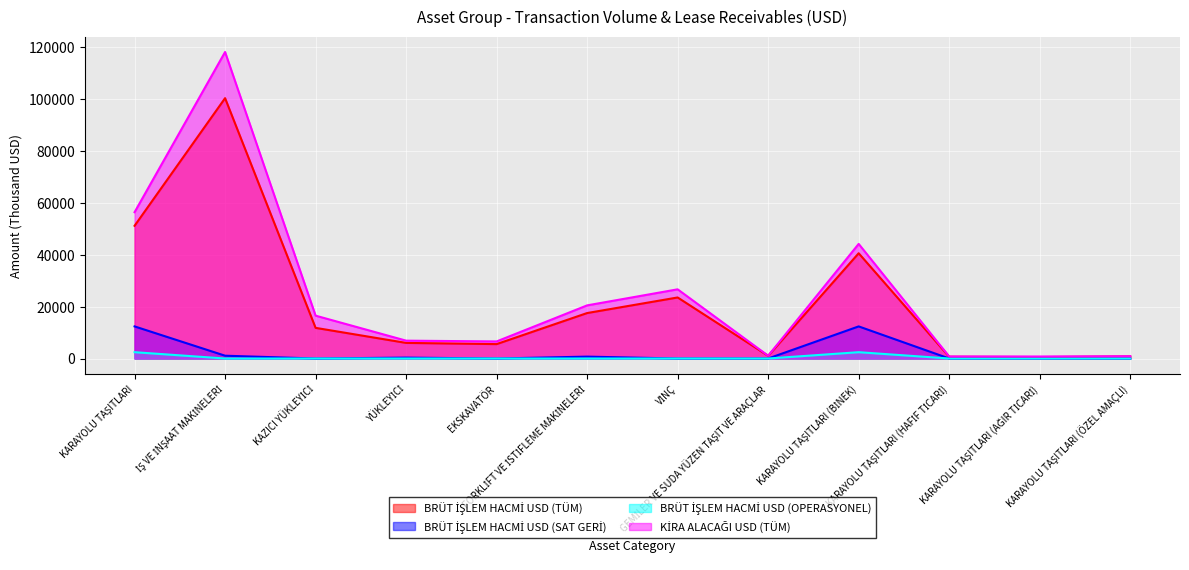

The BRÜT İŞLEM HACMİ USD (SAT GERİ) series shows 6410.0 at KARAYOLU TAŞITLARI (ÖZEL AMAÇLI). True or false?

False